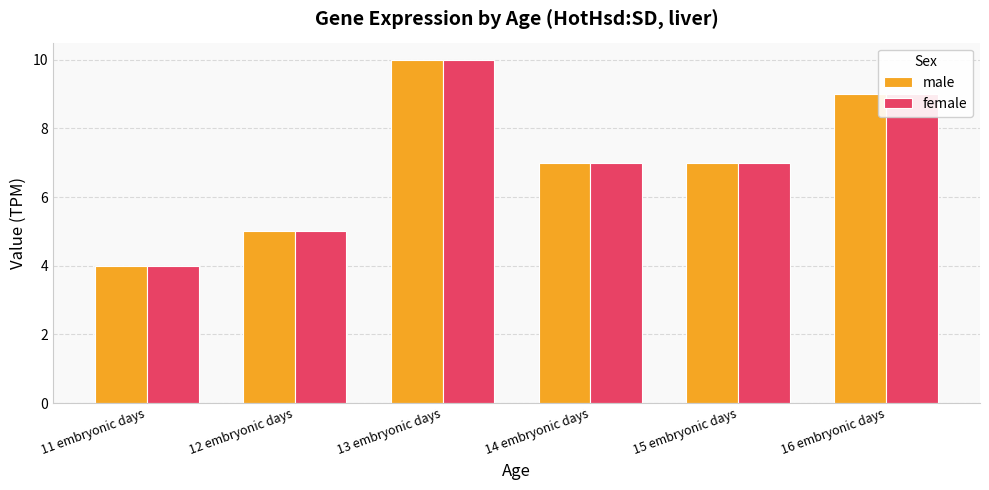

What is the label of the 2nd bar from the left?

12 embryonic days